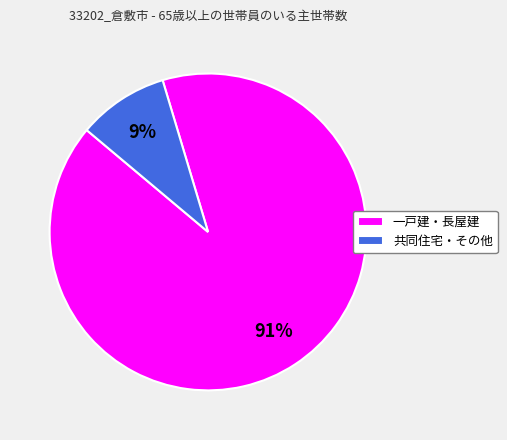

Which slice represents more than half of the pie?

一戸建・長屋建